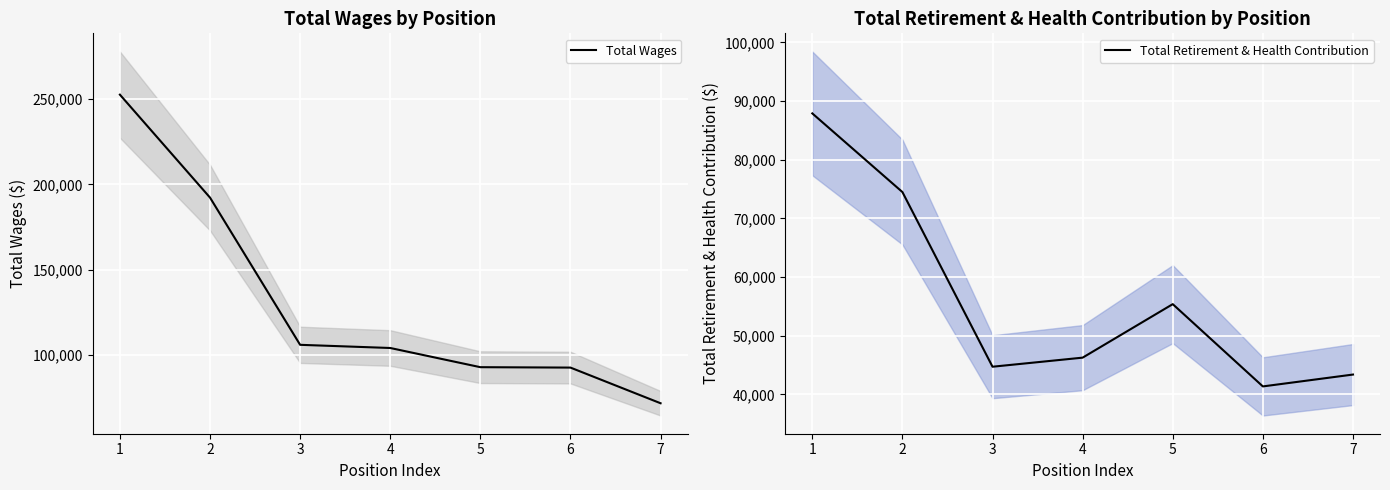

What is the difference between the highest and lowest values at 4?

57943